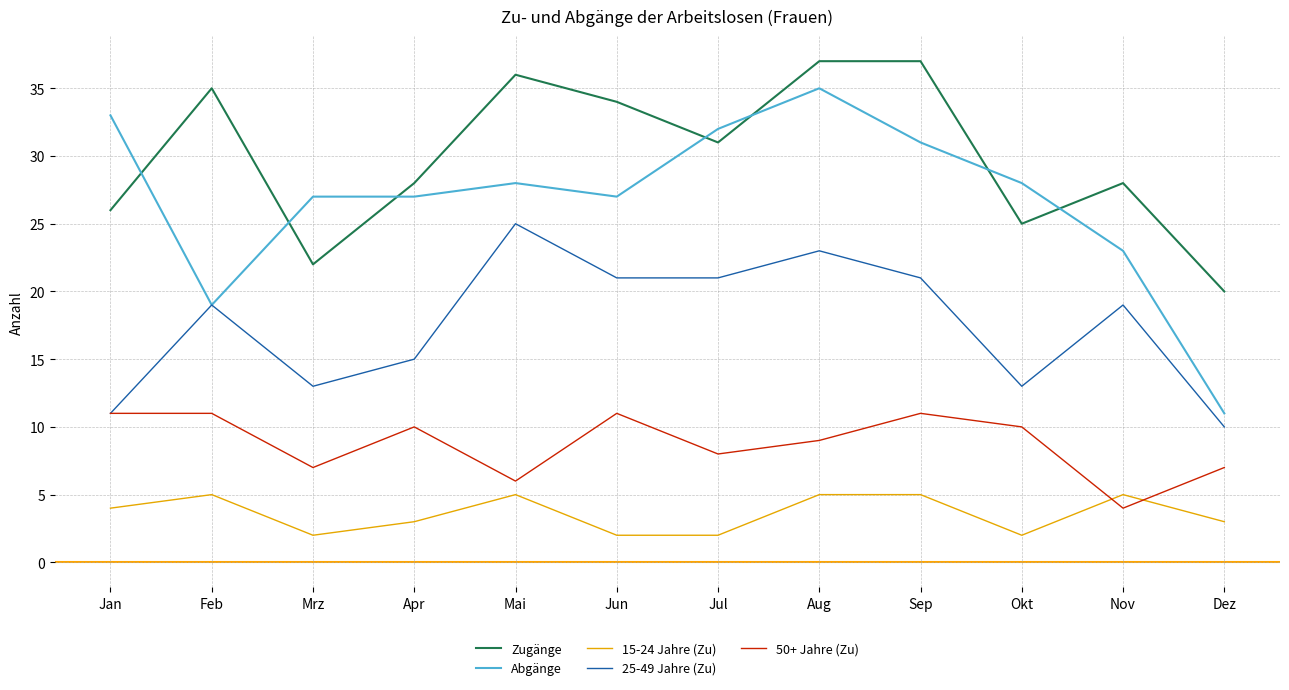

Rank the series by their maximum value, from lowest to highest.

15-24 Jahre (Zu), 50+ Jahre (Zu), 25-49 Jahre (Zu), Abgänge, Zugänge